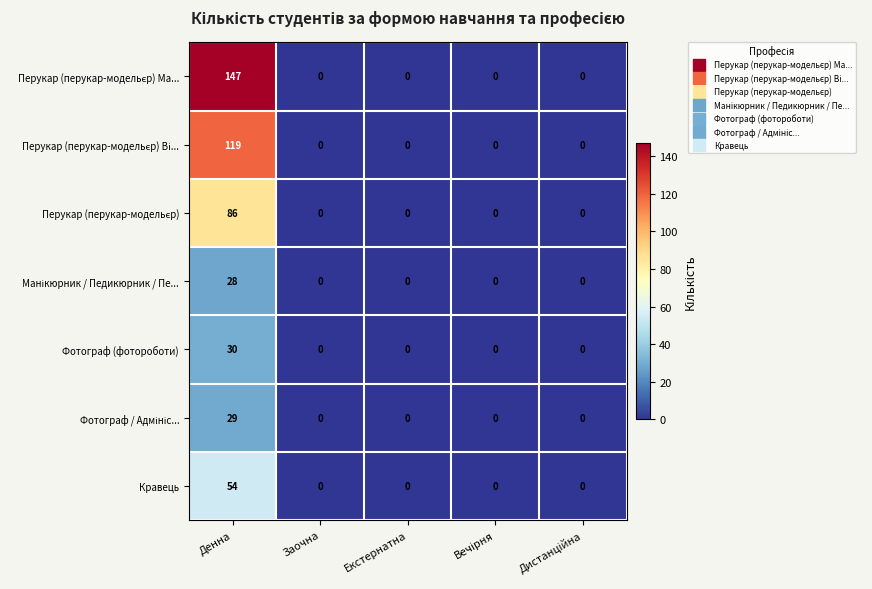

Which label corresponds to the largest value in the chart?

Денна